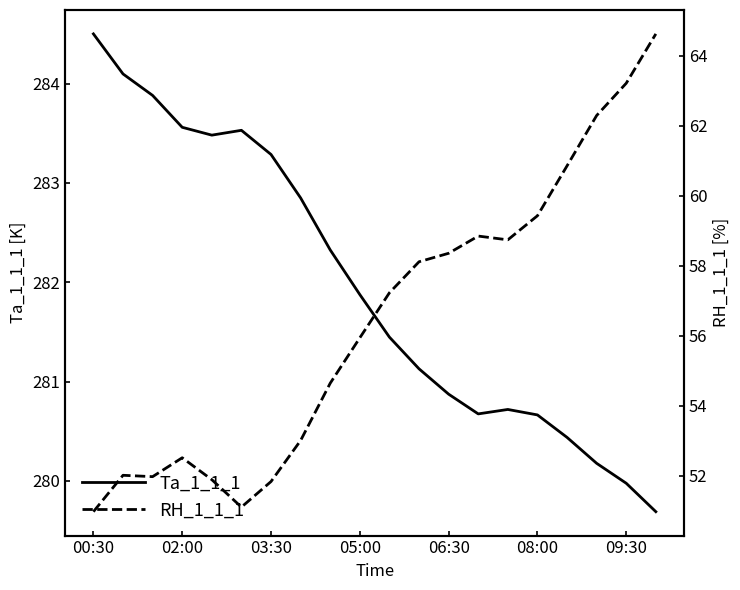

Is it true that Ta_1_1_1 equals 499.2 at 17?

False